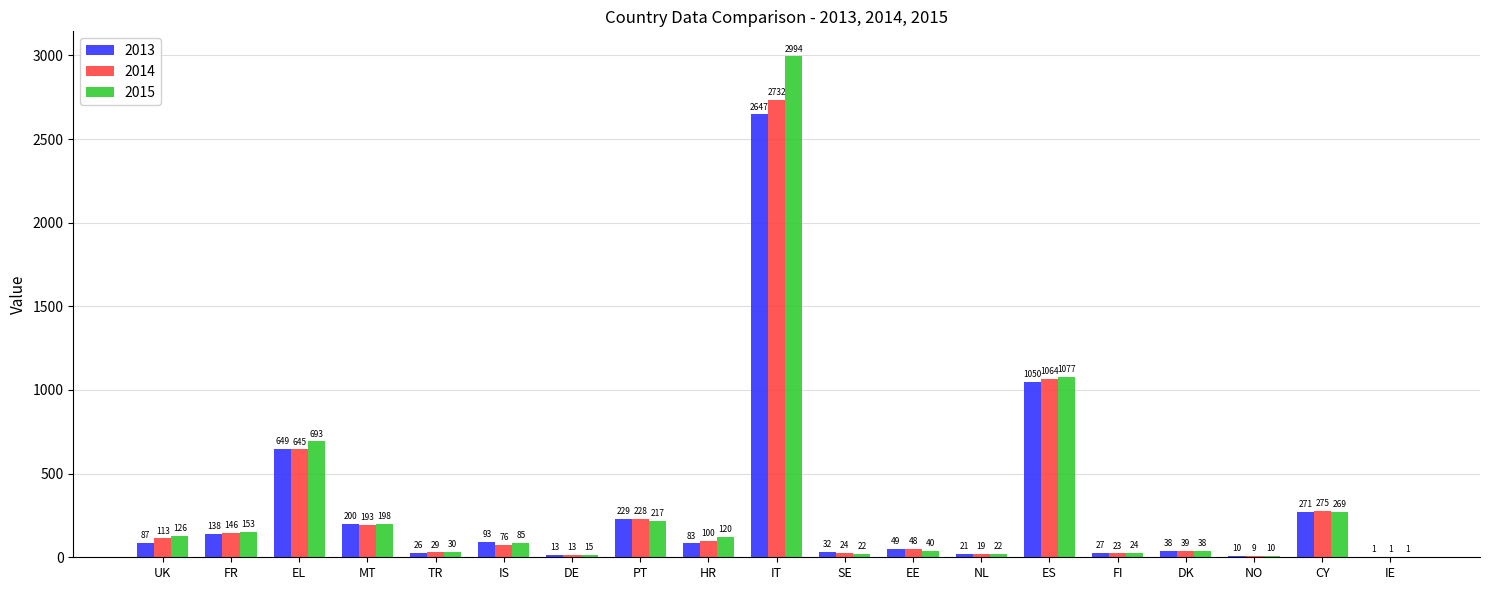

Reading left to right, transcribe all the data shown in this chart.

2013: 87	138	649	200	26	93	13	229	83	2647	32	49	21	1050	27	38	10	271	1
2014: 113	146	645	193	29	76	13	228	100	2732	24	48	19	1064	23	39	9	275	1
2015: 126	153	693	198	30	85	15	217	120	2994	22	40	22	1077	24	38	10	269	1